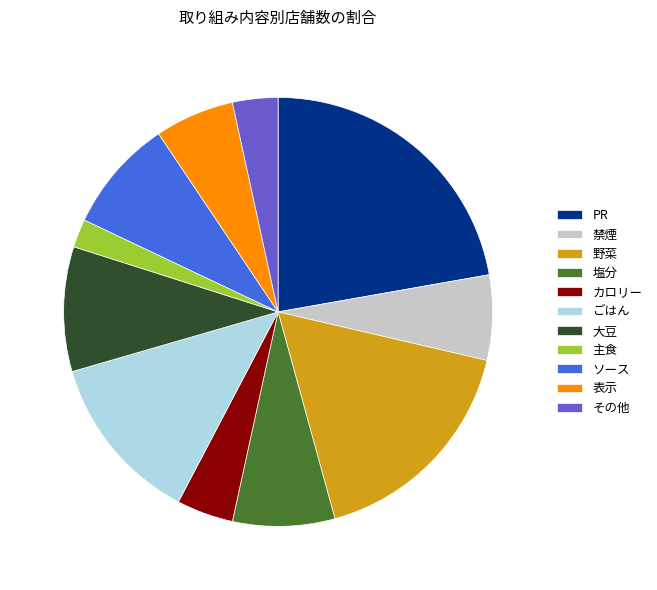

Which category has the smallest portion of the pie?

主食